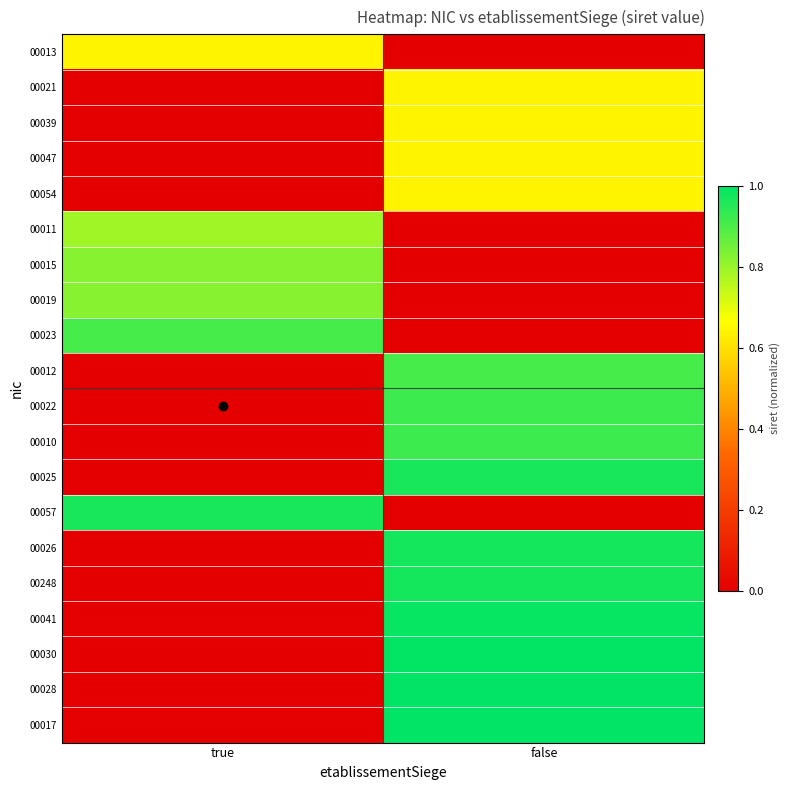

Reading left to right, list all the values displayed in this chart.

00013: true=0.6	false=0.0
00021: true=0.0	false=0.6
00039: true=0.0	false=0.6
00047: true=0.0	false=0.6
00054: true=0.0	false=0.6
00011: true=0.8	false=0.0
00015: true=0.8	false=0.0
00019: true=0.8	false=0.0
00023: true=0.9	false=0.0
00012: true=0.0	false=0.9
00022: true=0.0	false=0.9
00010: true=0.0	false=0.9
00025: true=0.0	false=1.0
00057: true=1.0	false=0.0
00026: true=0.0	false=1.0
00248: true=0.0	false=1.0
00041: true=0.0	false=1.0
00030: true=0.0	false=1.0
00028: true=0.0	false=1.0
00017: true=0.0	false=1.0